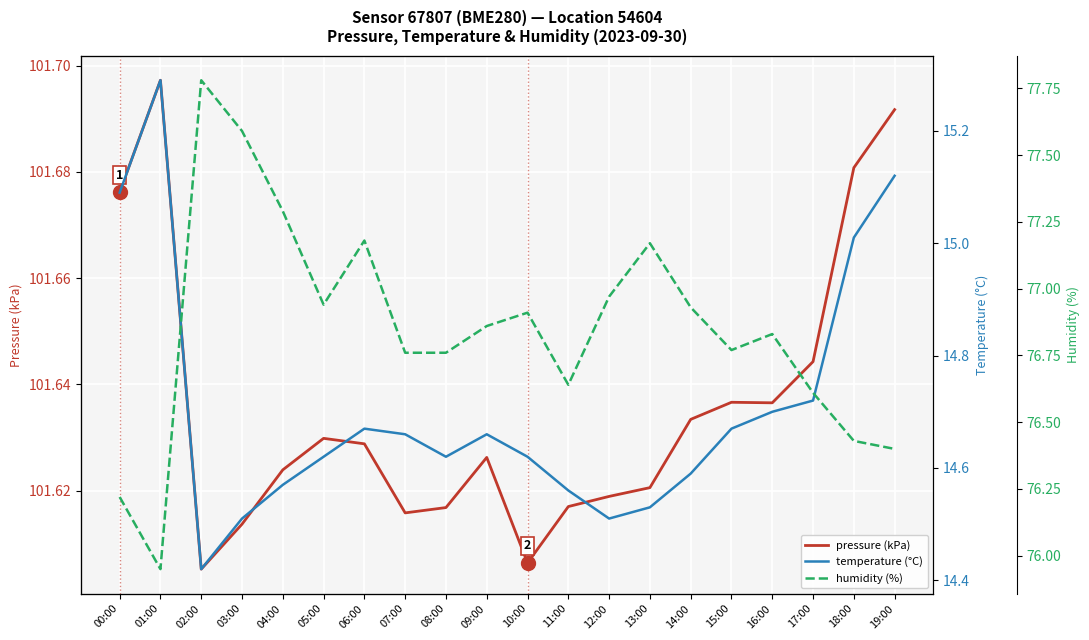

Reading right to left, list all the values displayed in this chart.

pressure (kPa): 101.7	101.7	101.6	101.6	101.6	101.6	101.6	101.6	101.6	101.6	101.6	101.6	101.6	101.6	101.6	101.6	101.6	101.6	101.7	101.7
temperature (°C): 15.1	15.0	14.7	14.7	14.7	14.6	14.5	14.5	14.6	14.6	14.7	14.6	14.7	14.7	14.6	14.6	14.5	14.4	15.3	15.1
humidity (%): 76.4	76.4	76.6	76.8	76.8	76.9	77.2	77.0	76.6	76.9	76.9	76.8	76.8	77.2	76.9	77.3	77.6	77.8	76.0	76.2